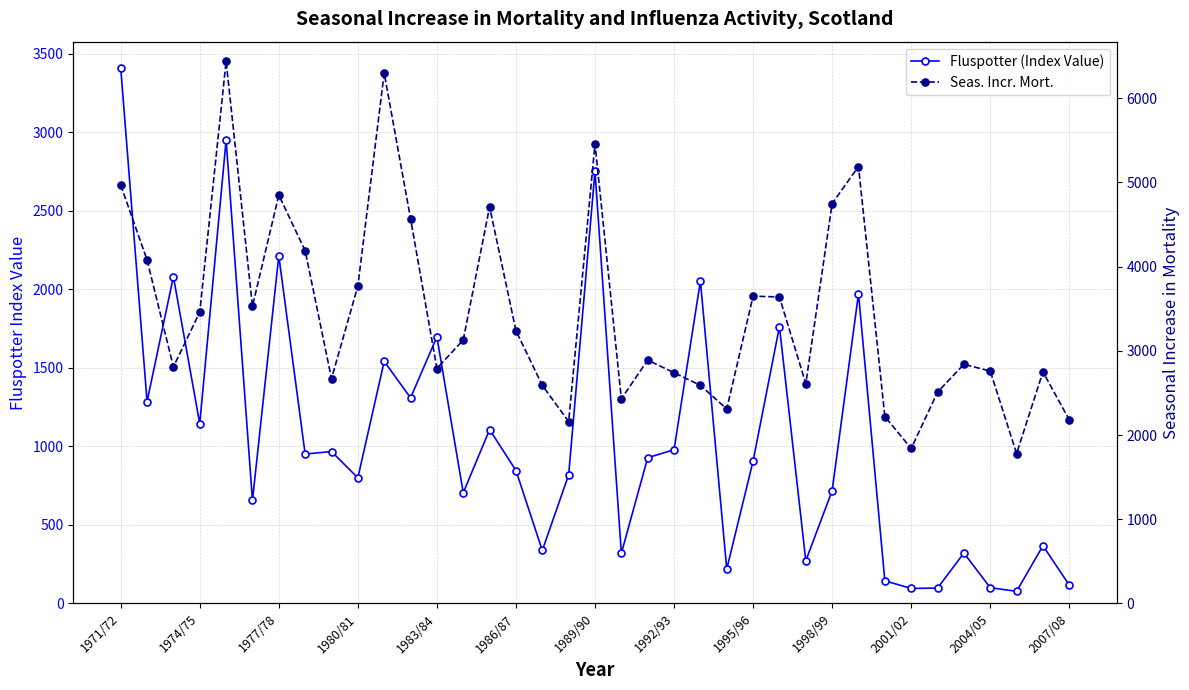

True or false: Fluspotter (Index Value) has a value of 151.6 at 2004/05.

False